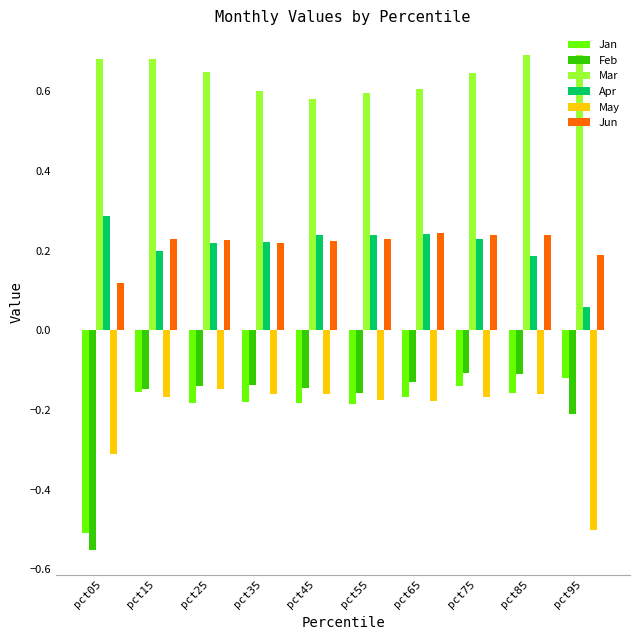

Which category has the highest value in the May series?

pct25